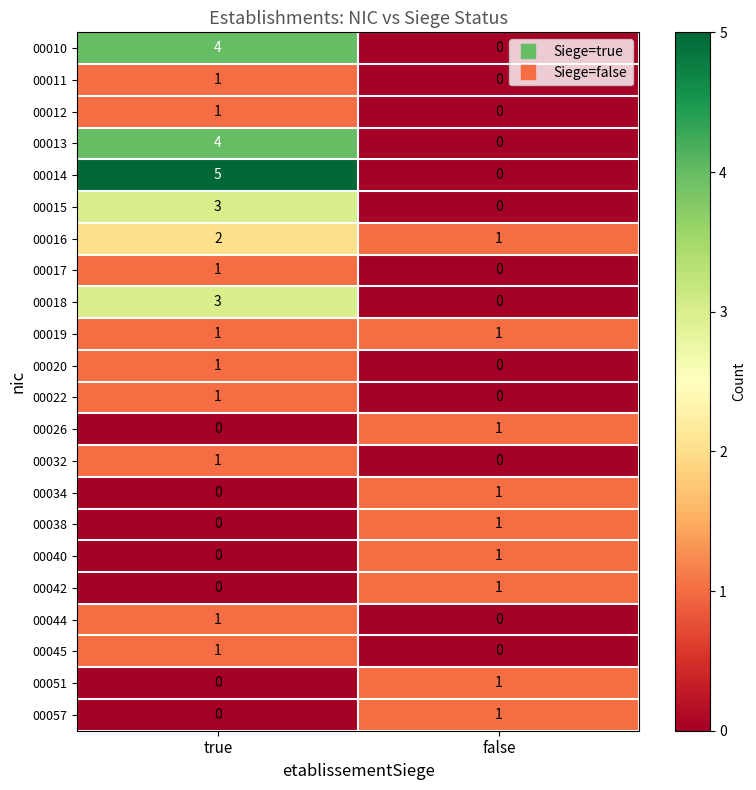

At which label is 00057 closest to 0?

true